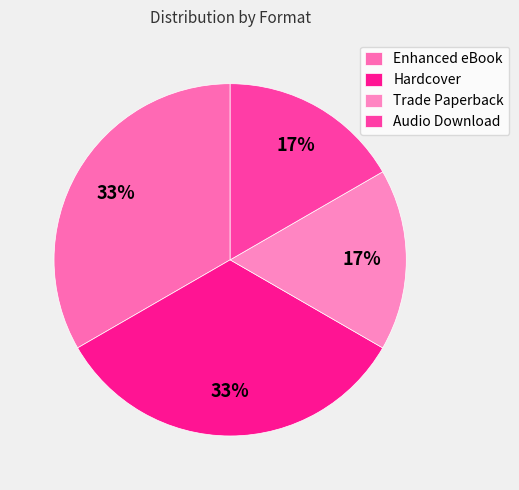

True or false: Trade Paperback accounts for 29% of the total.

False